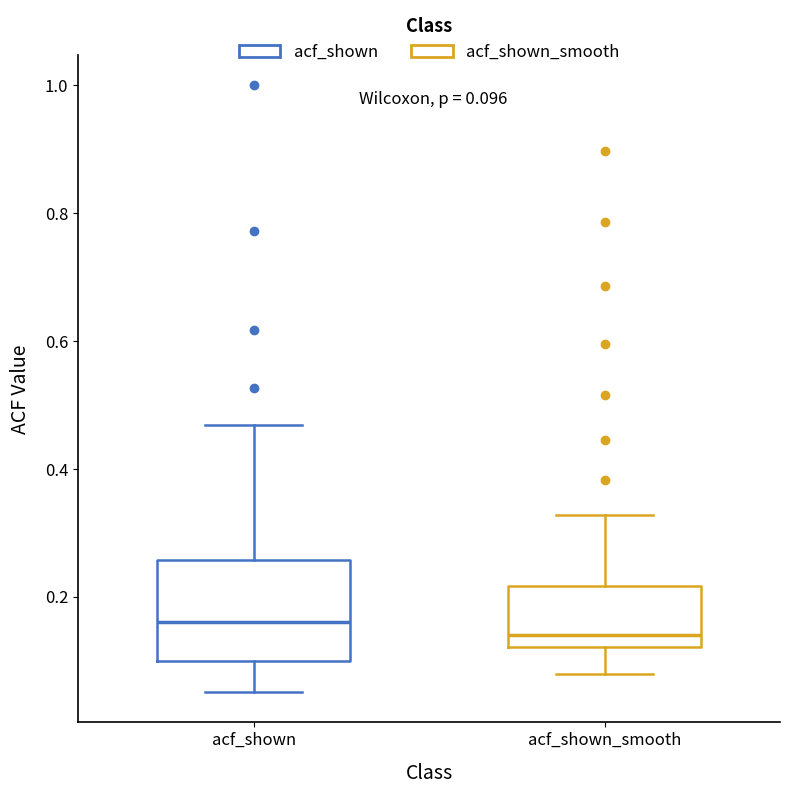

Which box is the tallest, from its lower edge to its upper edge?

acf_shown